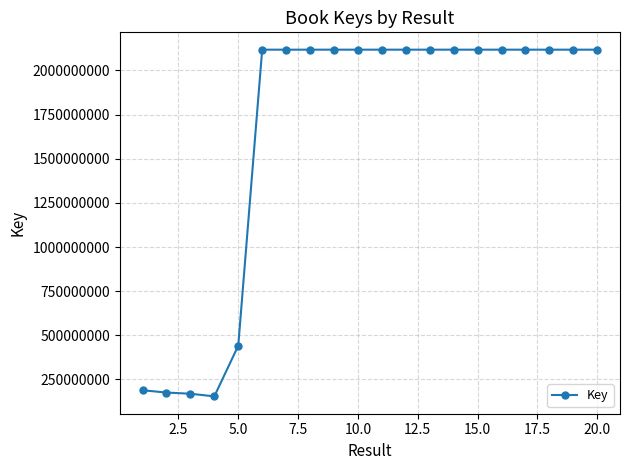

How many data points does each series have?

20